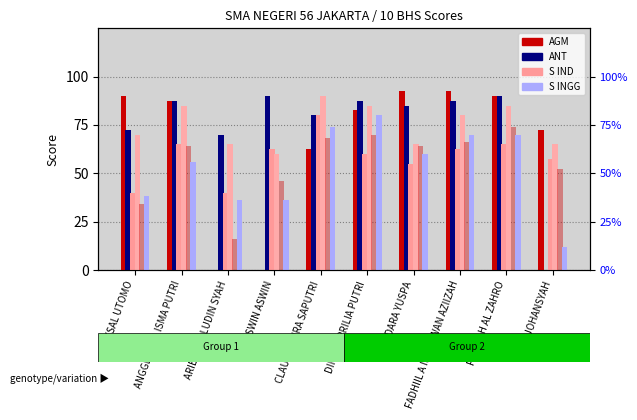

Between ARIEF AWALUDIN SYAH and FATIMAH AL ZAHRO, which is larger?

FATIMAH AL ZAHRO